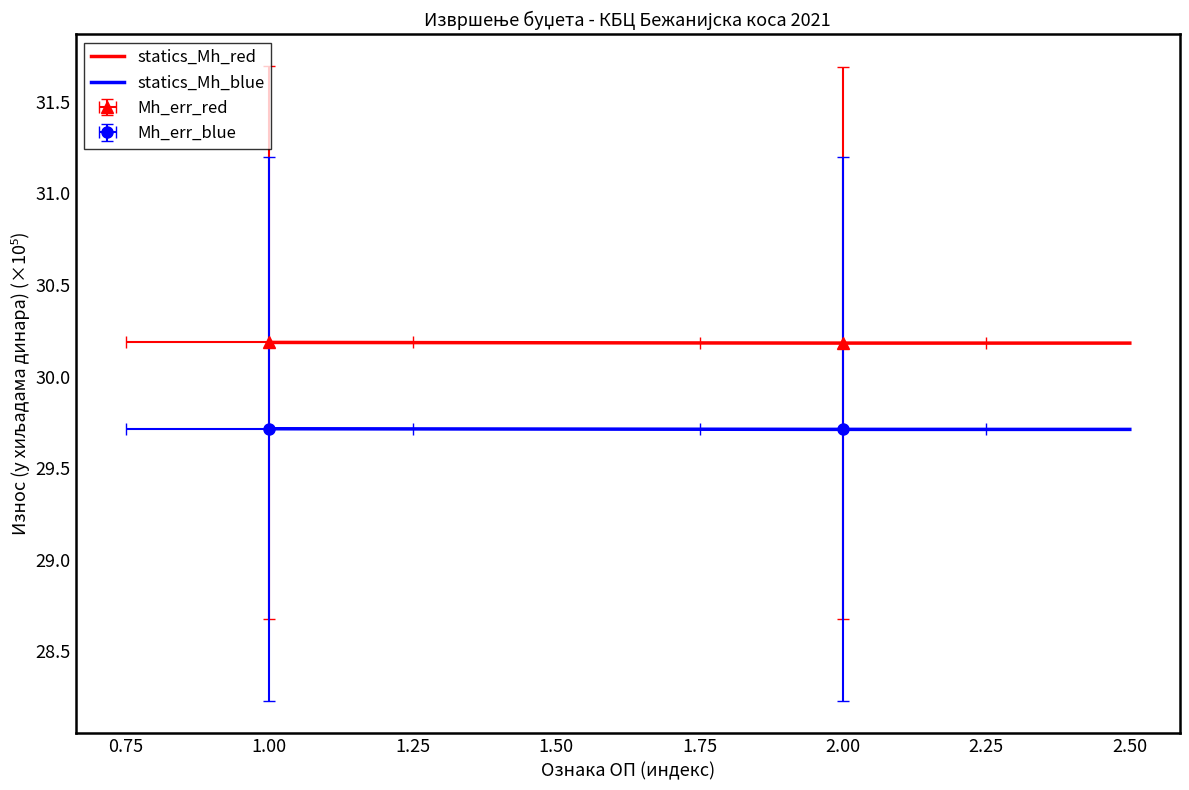

What is the value of the statics_Mh_blue point at the 8th from the left?

29.7